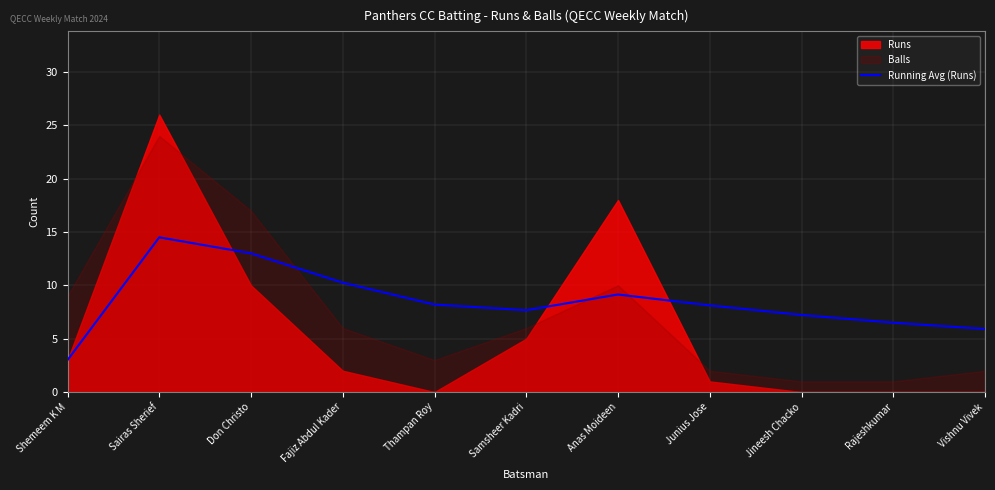

True or false: the data shows 2.5 at Samsheer Kadri.

False